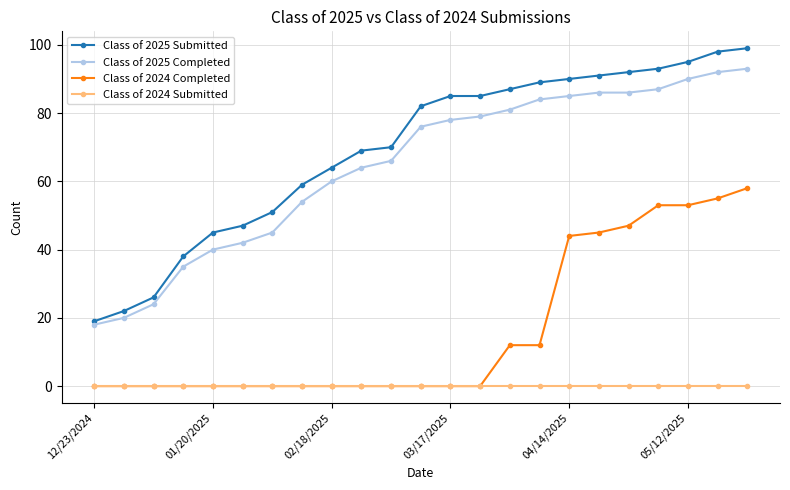

Reading left to right, list all the values displayed in this chart.

Class of 2025 Submitted: 19	22	26	38	45	47	51	59	64	69	70	82	85	85	87	89	90	91	92	93	95	98	99
Class of 2025 Completed: 18	20	24	35	40	42	45	54	60	64	66	76	78	79	81	84	85	86	86	87	90	92	93
Class of 2024 Completed: 0	0	0	0	0	0	0	0	0	0	0	0	0	0	12	12	44	45	47	53	53	55	58
Class of 2024 Submitted: 0	0	0	0	0	0	0	0	0	0	0	0	0	0	0	0	0	0	0	0	0	0	0